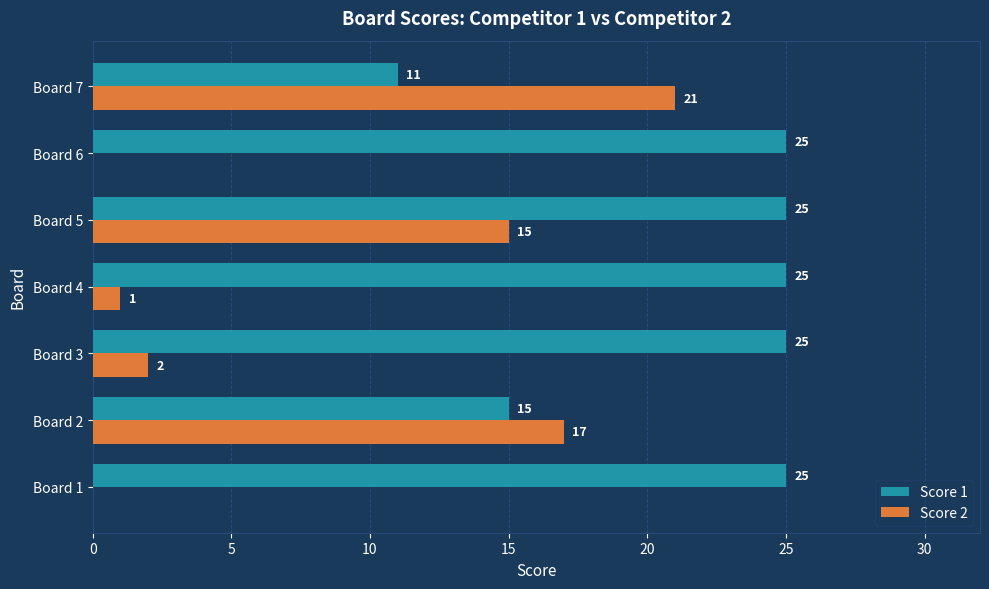

How many Score 1 values are between 15 and 25?

6